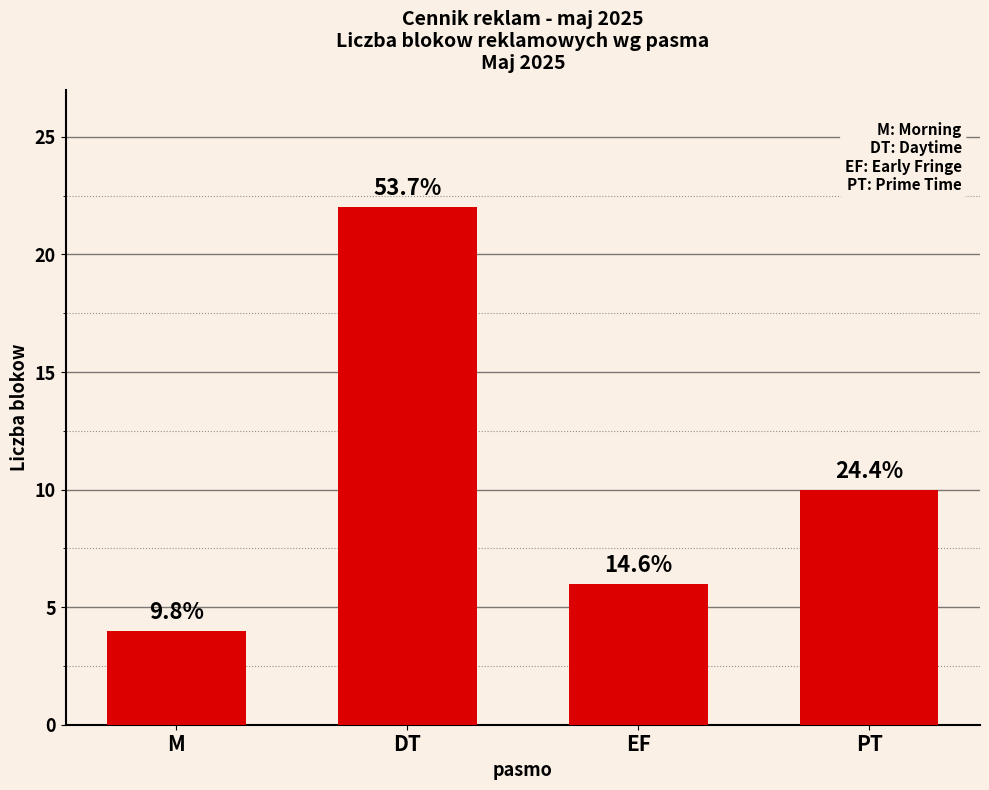

Count the values in the range 6 to 22.

3